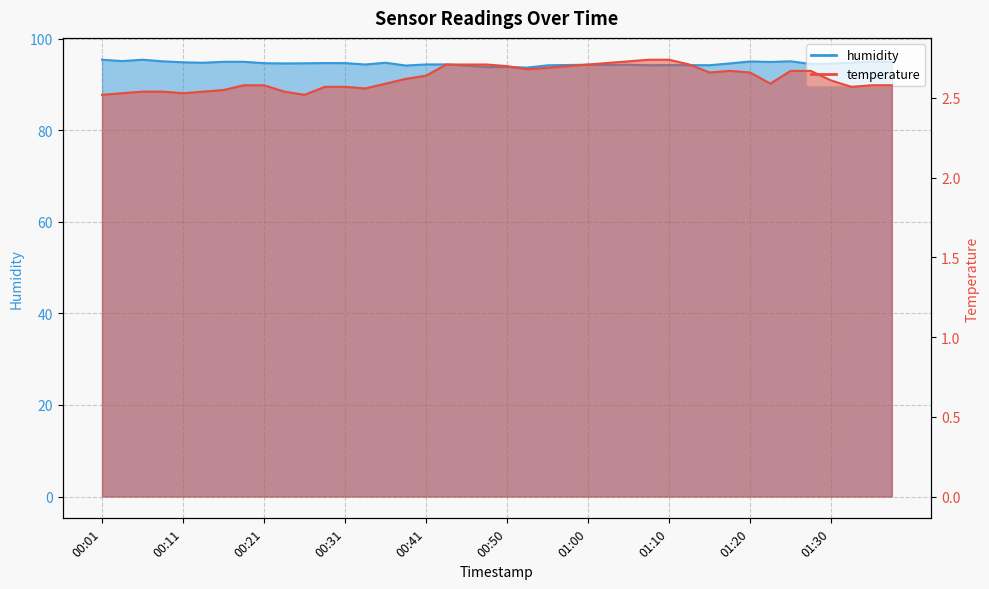

What is the label of the 8th point from the right?

01:20